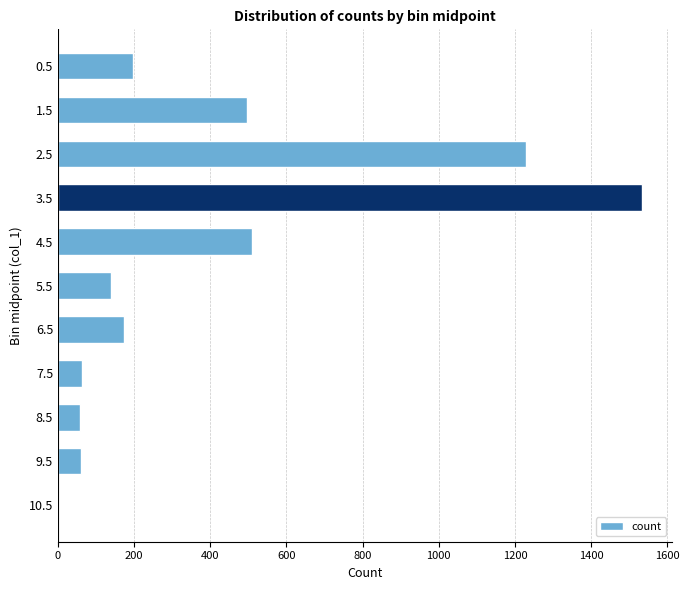

Approximately how many times larger is the value at 1.5 compared to 8.5?

8.7